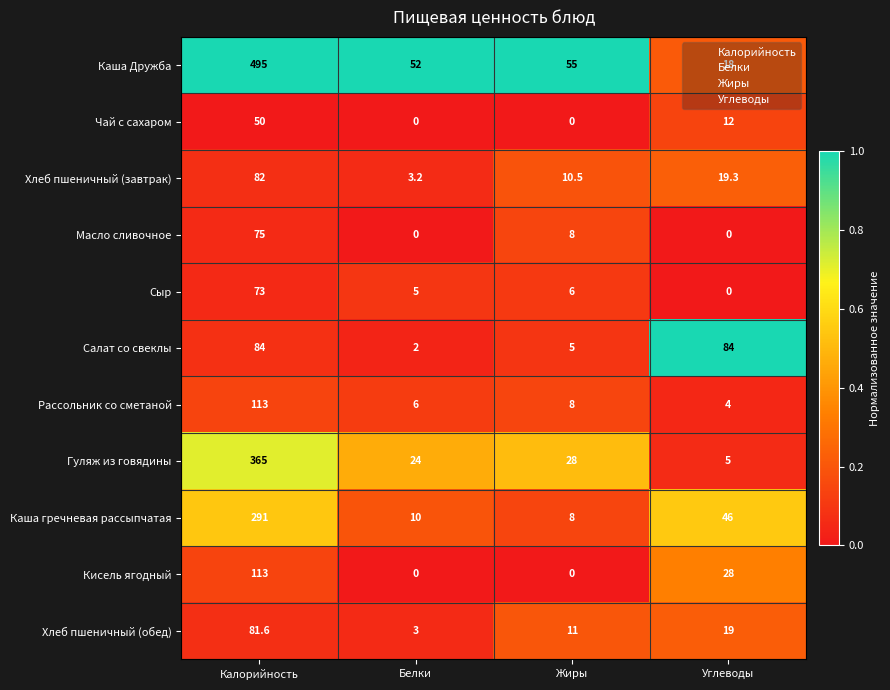

Which category has the highest value in the Чай с сахаром series?

Калорийность